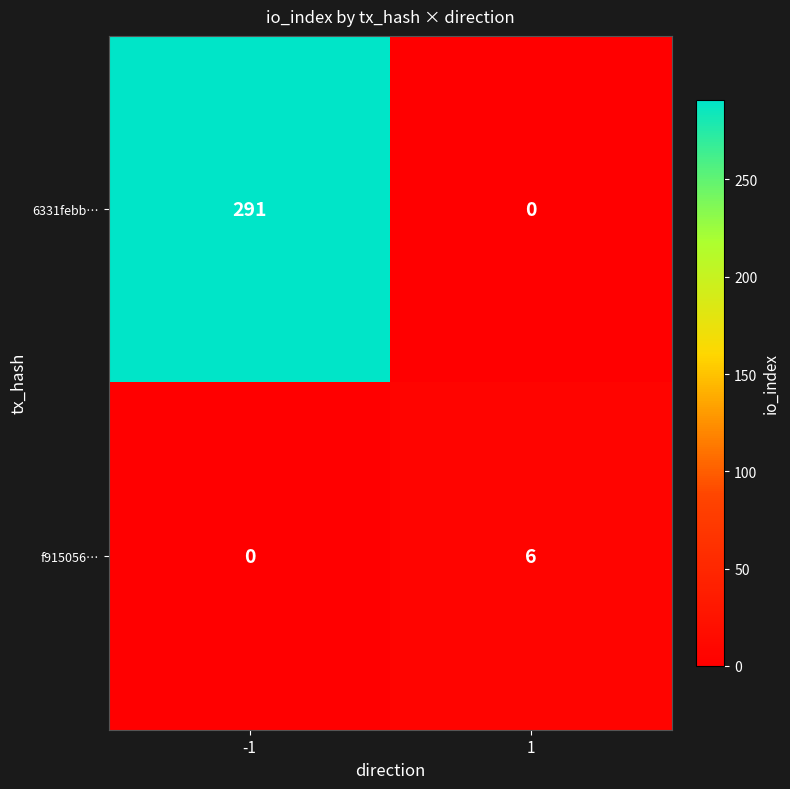

What is the spread (max minus min) of values at 1?

6